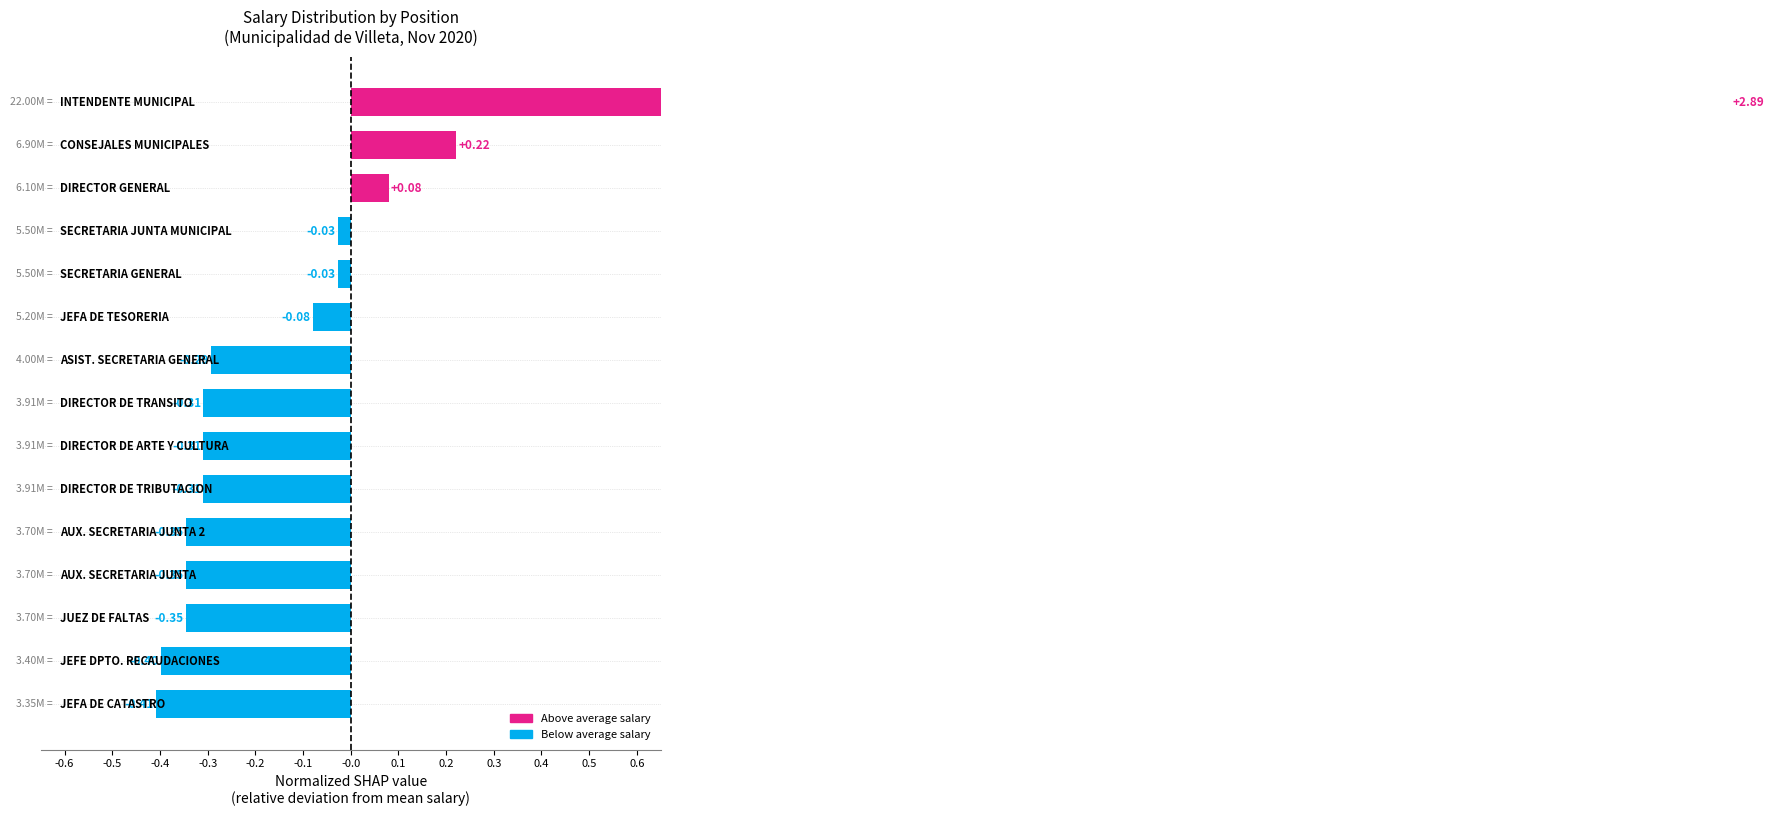

What is the difference between the maximum and second lowest values?

3.3